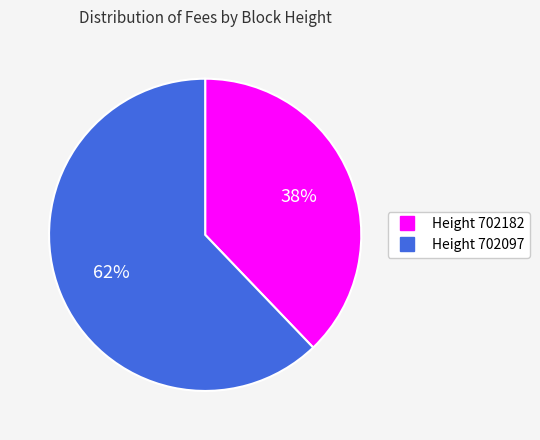

To the nearest percent, what is the average slice percentage?

50%